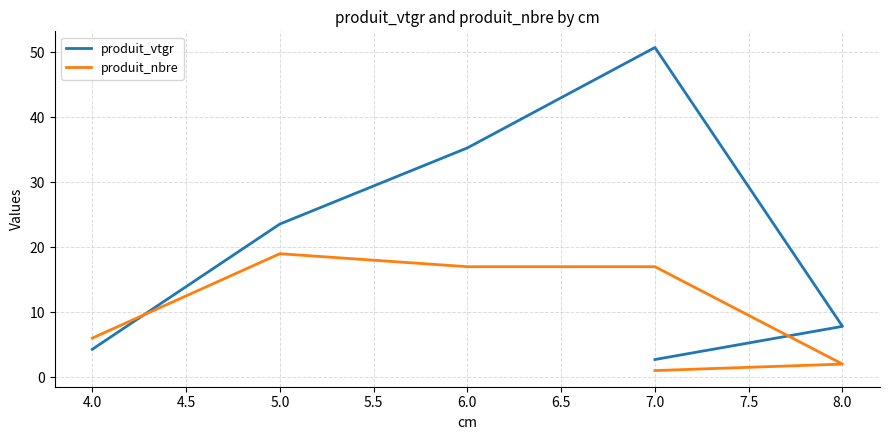

True or false: produit_vtgr and produit_nbre cross at least once.

True